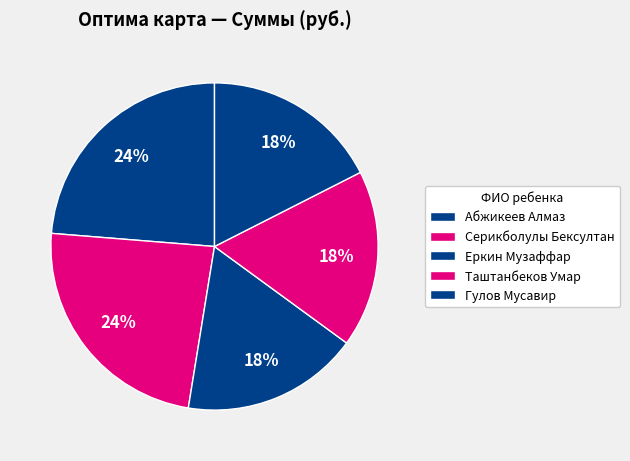

To the nearest percent, what is the average slice percentage?

20%